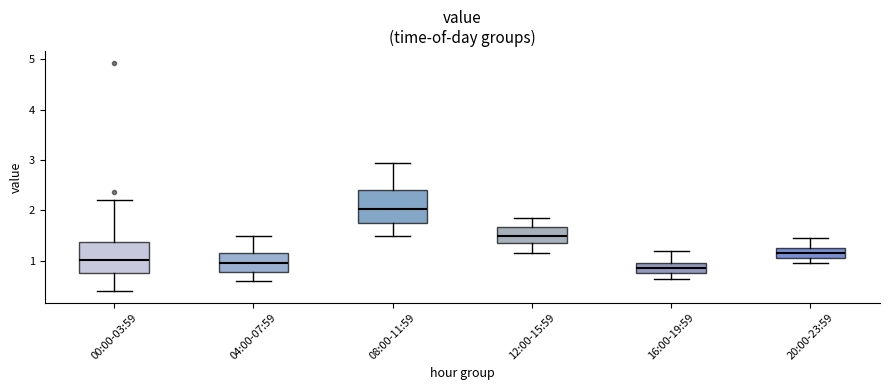

Reading left to right, read every box against the y-axis: the position of its median line, the range the box covers, and the ends of its whiskers. The values are not printed on the chart, so give them approximately, as read against the axis.

00:00-03:59: median 1.0, box 0.8 to 1.4, whiskers 0.4 to 2.2
04:00-07:59: median 1.0, box 0.8 to 1.2, whiskers 0.6 to 1.5
08:00-11:59: median 2.0, box 1.8 to 2.4, whiskers 1.5 to 3.0
12:00-15:59: median 1.5, box 1.4 to 1.7, whiskers 1.2 to 1.9
16:00-19:59: median 0.9, box 0.8 to 1.0, whiskers 0.7 to 1.2
20:00-23:59: median 1.2, box 1.1 to 1.3, whiskers 1.0 to 1.5